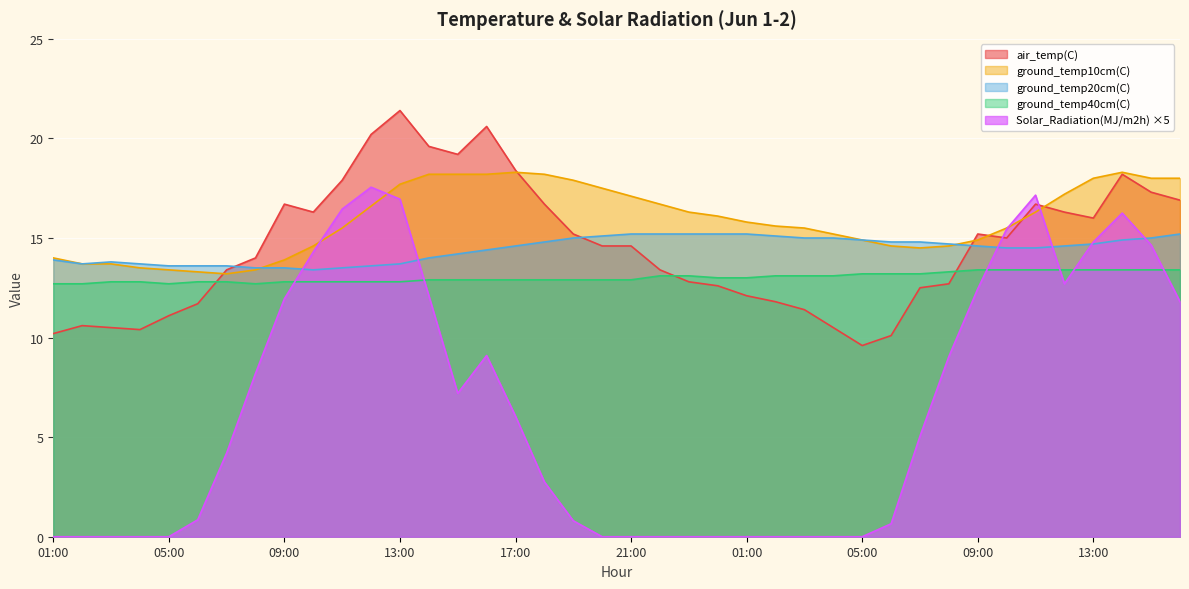

Between 17:00 and 05:00, which series saw the biggest shift?

air_temp(C)